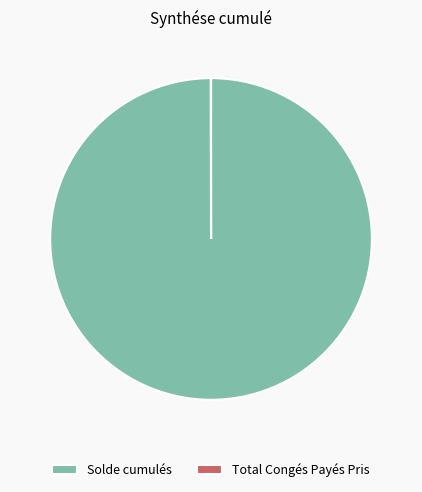

Is it true that Solde cumulés is 100% of the pie?

True